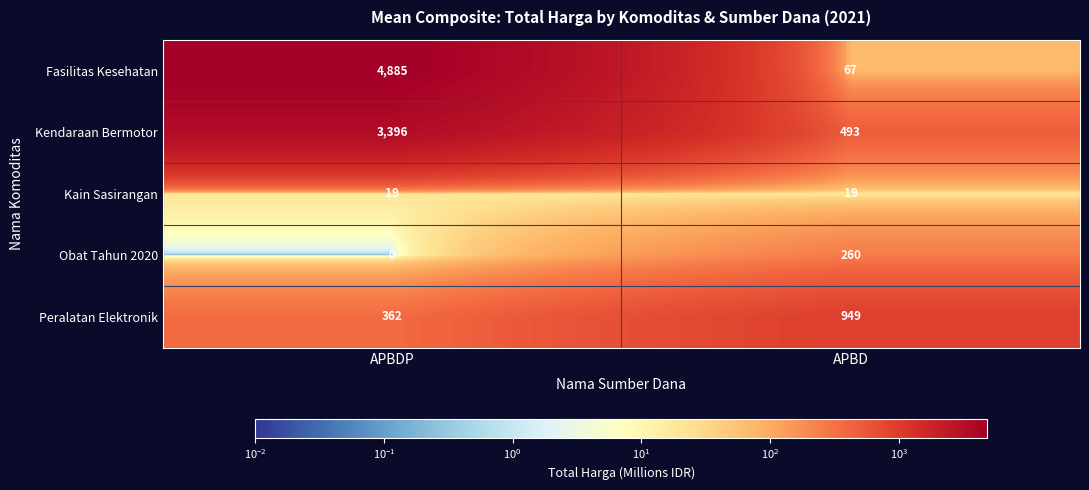

What is the total value across all series at APBD?

1788